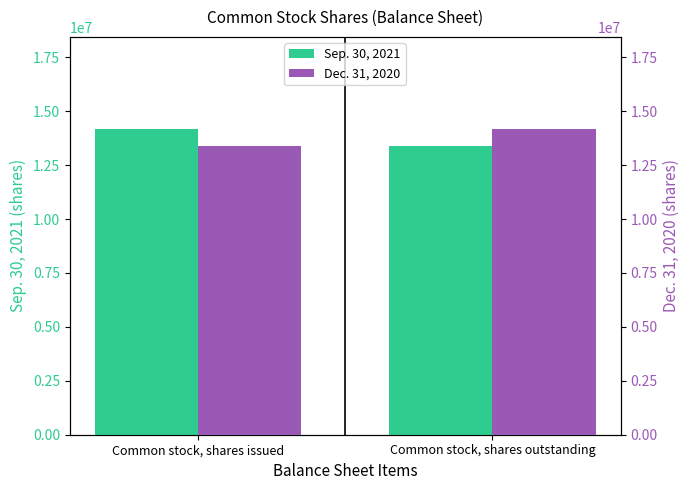

What is the sum of all Sep. 30, 2021 values?

27580186